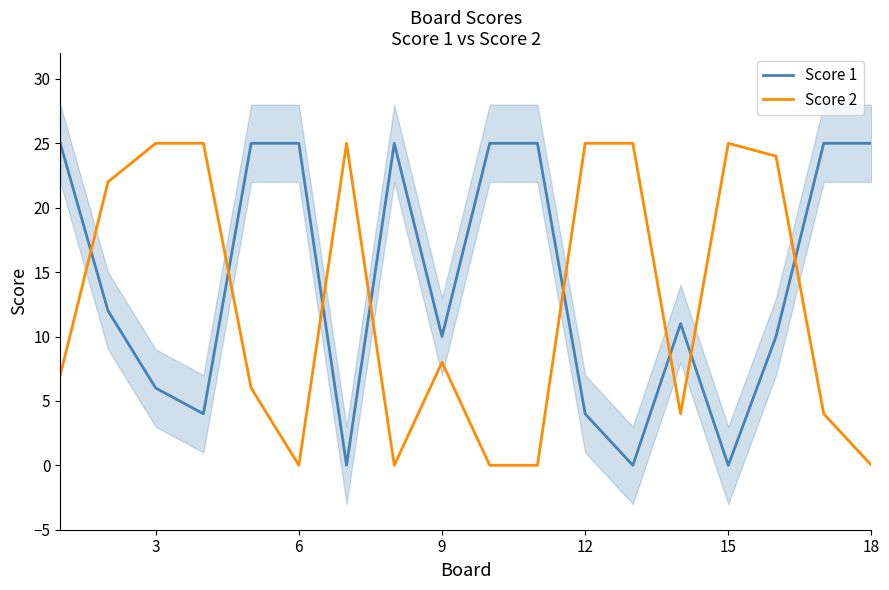

Is it true that Score 1 equals 0 at 15?

True